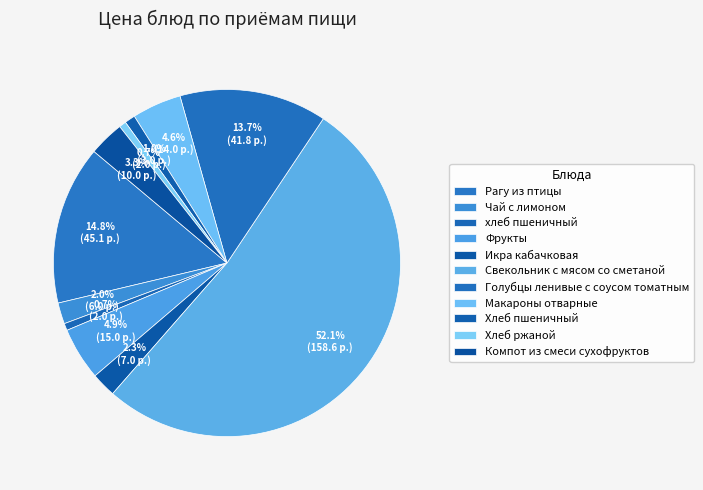

What is the change in value from Голубцы ленивые с соусом томатным to Макароны отварные?

-27.8